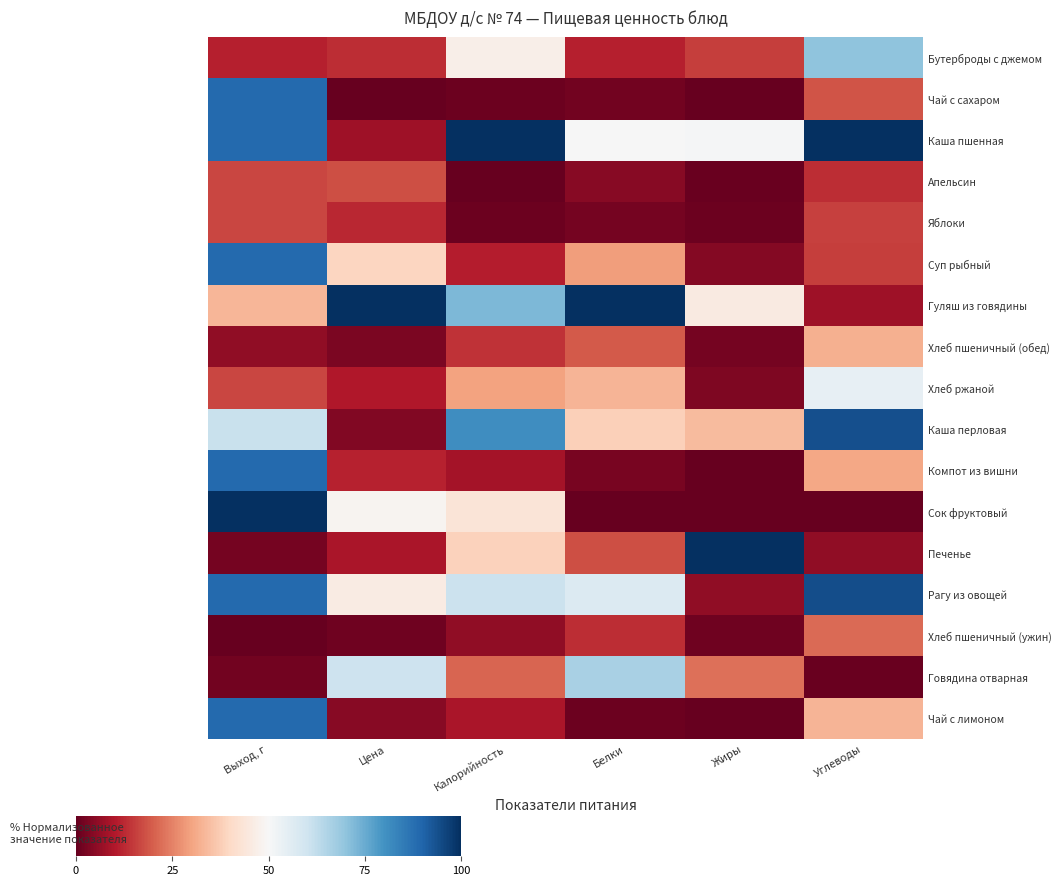

Reading left to right, what are all the values shown in this chart?

Бутерброды с джемом: Выход, г=11.1	Цена=13.0	Калорийность=47.0	Белки=11.0	Жиры=15.6	Углеводы=70.3
Чай с сахаром: Выход, г=88.9	Цена=0.0	Калорийность=1.1	Белки=1.8	Жиры=0.0	Углеводы=18.7
Каша пшенная: Выход, г=88.9	Цена=7.6	Калорийность=100.0	Белки=50.2	Жиры=50.6	Углеводы=100.0
Апельсин: Выход, г=16.7	Цена=17.9	Калорийность=0.0	Белки=4.5	Жиры=0.6	Углеводы=13.1
Яблоки: Выход, г=16.7	Цена=12.5	Калорийность=1.0	Белки=2.0	Жиры=1.1	Углеводы=15.9
Суп рыбный: Выход, г=88.9	Цена=39.3	Калорийность=10.8	Белки=29.2	Жиры=4.2	Углеводы=15.5
Гуляш из говядины: Выход, г=33.3	Цена=100.0	Калорийность=72.6	Белки=100.0	Жиры=45.3	Углеводы=7.8
Хлеб пшеничный (обед): Выход, г=5.6	Цена=3.1	Калорийность=13.7	Белки=19.4	Жиры=2.1	Углеводы=32.3
Хлеб ржаной: Выход, г=16.7	Цена=10.0	Калорийность=29.9	Белки=32.9	Жиры=3.3	Углеводы=54.1
Каша перловая: Выход, г=61.1	Цена=3.9	Калорийность=81.0	Белки=38.0	Жиры=34.2	Углеводы=94.1
Компот из вишни: Выход, г=88.9	Цена=11.5	Калорийность=8.5	Белки=2.7	Жиры=0.0	Углеводы=30.6
Сок фруктовый: Выход, г=100.0	Цена=48.8	Калорийность=43.5	Белки=0.0	Жиры=0.0	Углеводы=0.0
Печенье: Выход, г=2.2	Цена=9.2	Калорийность=38.6	Белки=17.9	Жиры=100.0	Углеводы=5.8
Рагу из овощей: Выход, г=88.9	Цена=46.1	Калорийность=60.6	Белки=56.8	Жиры=5.8	Углеводы=94.3
Хлеб пшеничный (ужин): Выход, г=0.0	Цена=1.3	Калорийность=5.6	Белки=13.0	Жиры=1.4	Углеводы=21.5
Говядина отварная: Выход, г=1.7	Цена=60.5	Калорийность=20.7	Белки=66.1	Жиры=22.6	Углеводы=0.5
Чай с лимоном: Выход, г=88.9	Цена=4.3	Калорийность=9.3	Белки=1.2	Жиры=0.1	Углеводы=33.0